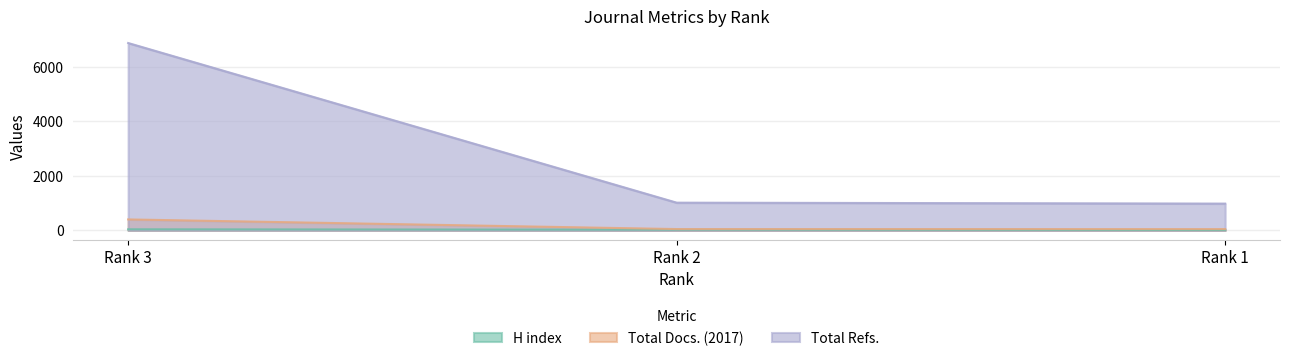

What is the sum of all Total Docs. (2017) values?

496